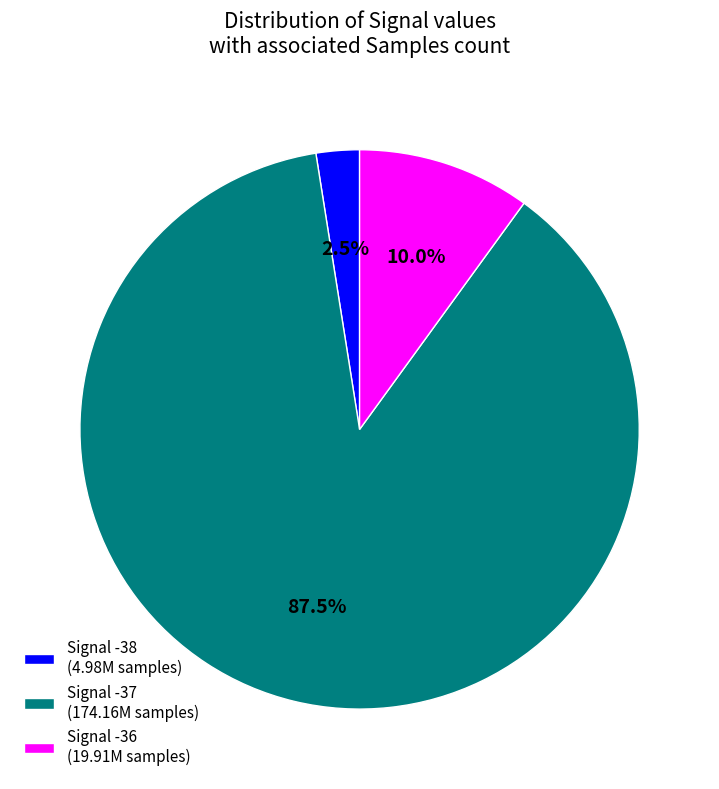

Between Signal -38 (4.98M samples) and Signal -36 (19.91M samples), which is larger?

Signal -36 (19.91M samples)